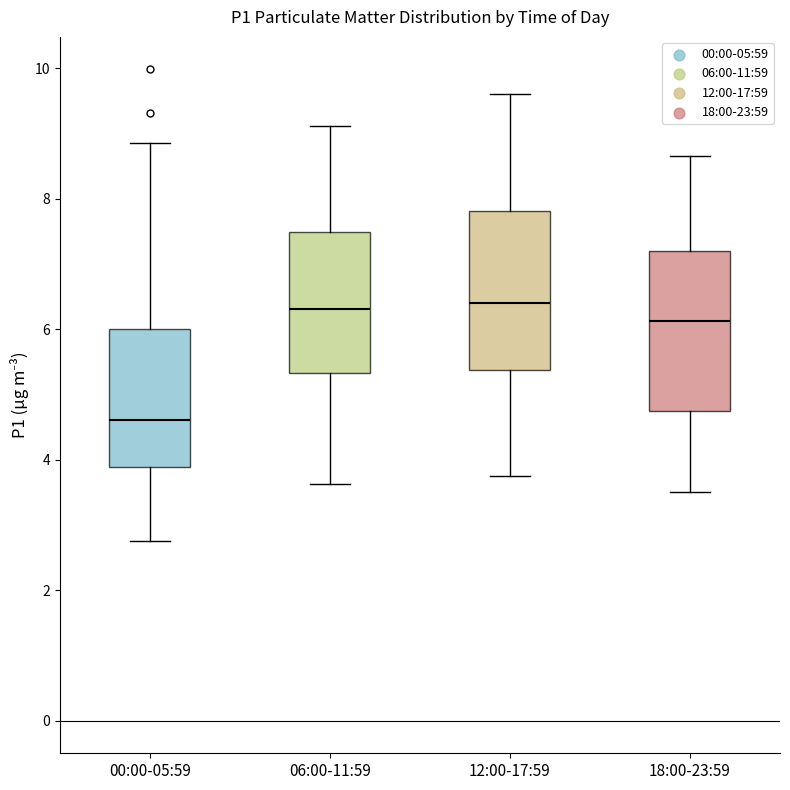

Reading left to right, transcribe this box plot: for each box, give where its median line is, the range the box spans, and where its two whiskers end, as read against the y-axis. The values are not printed on the chart, so give them approximately, as read against the axis.

00:00-05:59: median 4.6, box 3.8 to 6.0, whiskers 2.8 to 8.8
06:00-11:59: median 6.4, box 5.4 to 7.4, whiskers 3.6 to 9.2
12:00-17:59: median 6.4, box 5.4 to 7.8, whiskers 3.8 to 9.6
18:00-23:59: median 6.2, box 4.8 to 7.2, whiskers 3.6 to 8.6